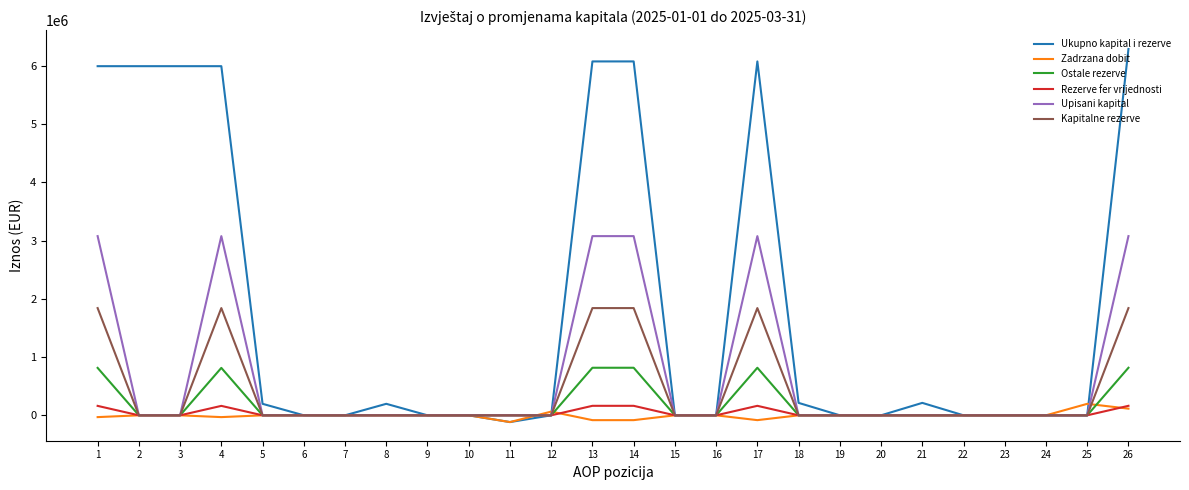

The value of Zadrzana dobit at 23 is 0. True or false?

True